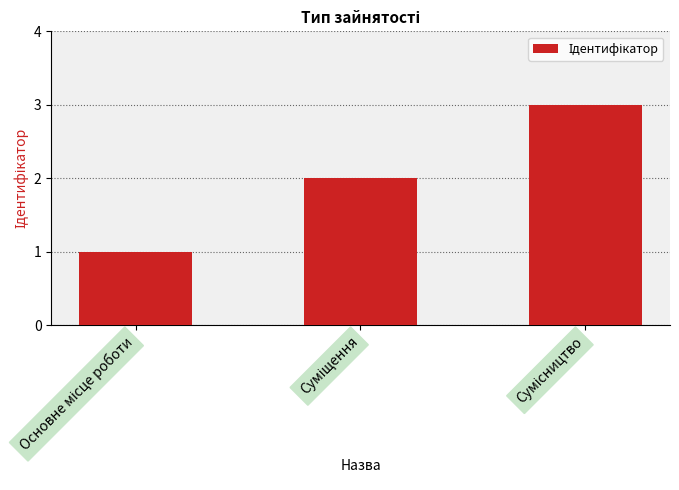

What is the maximum value shown in the chart?

3